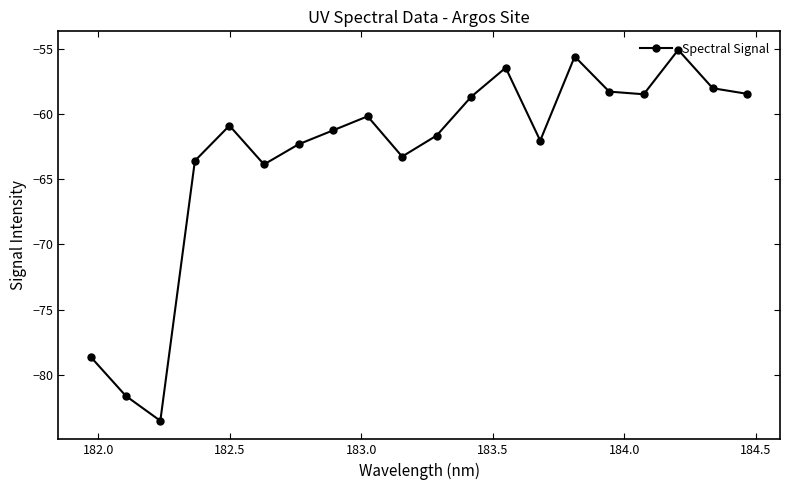

Is this an area chart (filled region under the line)?

No